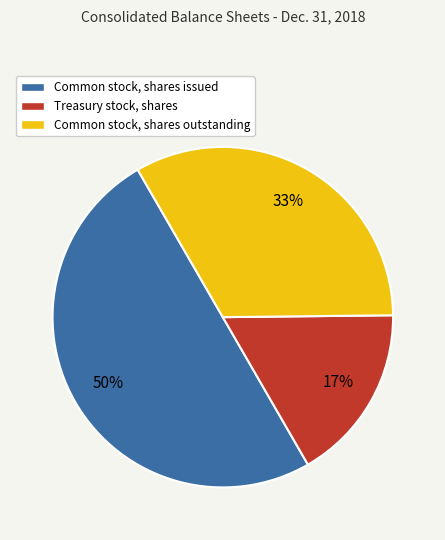

What percentage is the Common stock, shares issued slice, to the nearest percent?

50%